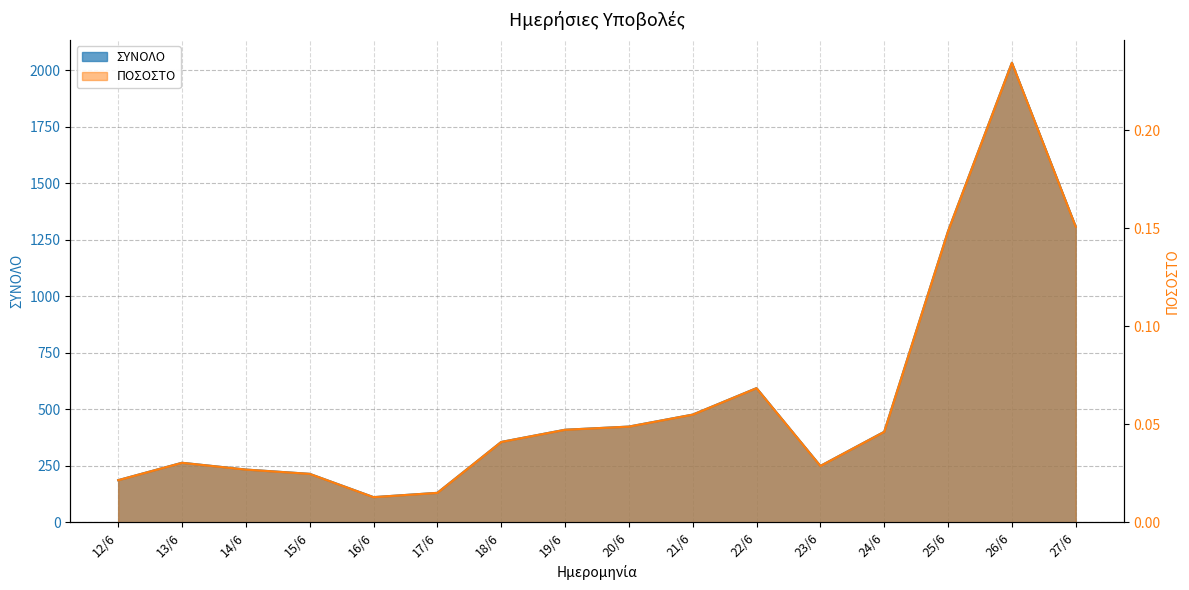

What is the difference between the maximum and minimum values in the ΠΟΣΟΣΤΟ series?

0.2